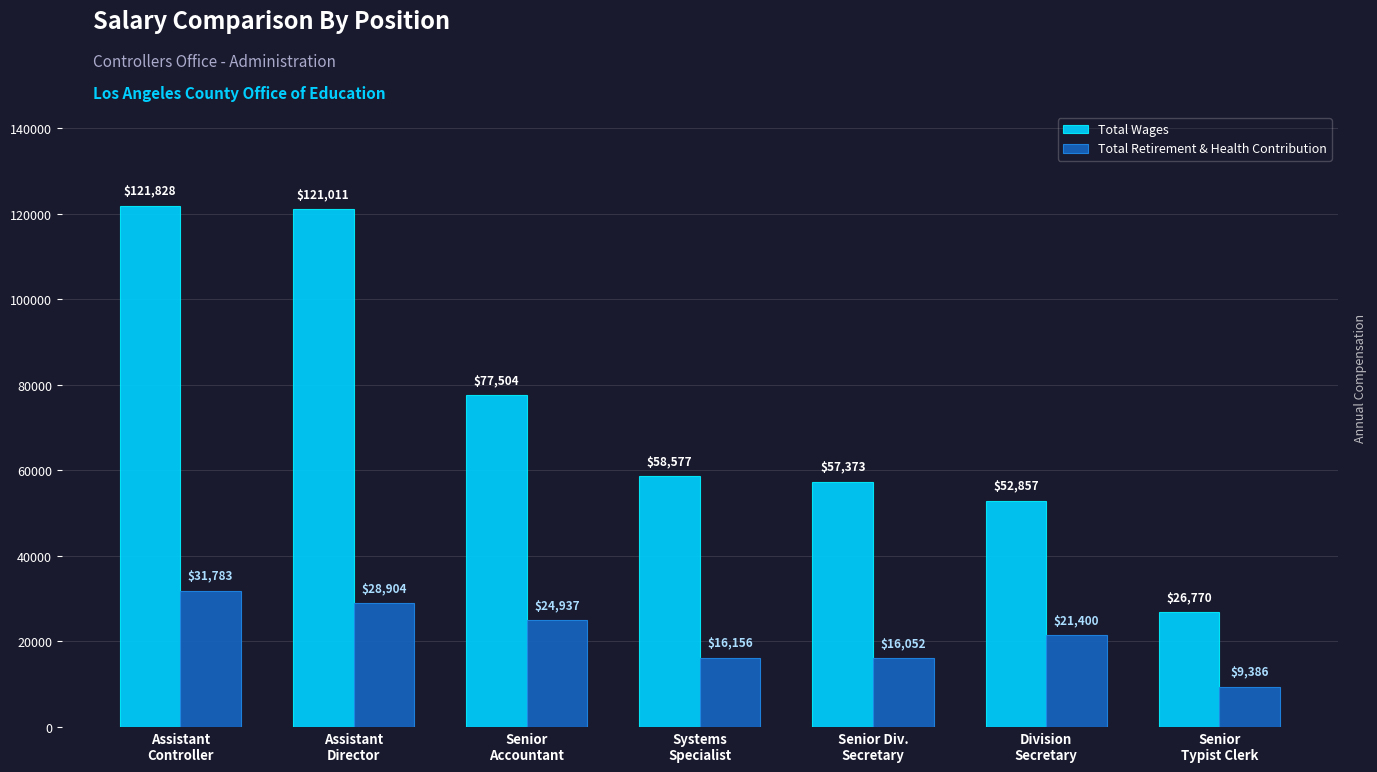

Which series has the widest spread of values?

Total Wages